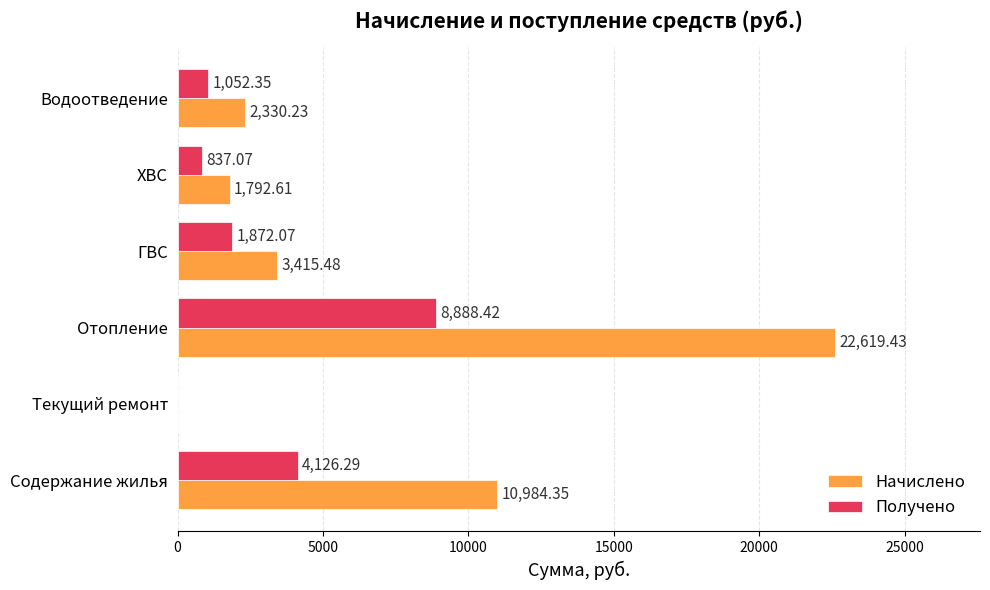

What is the sum of all Получено values?

16776.2